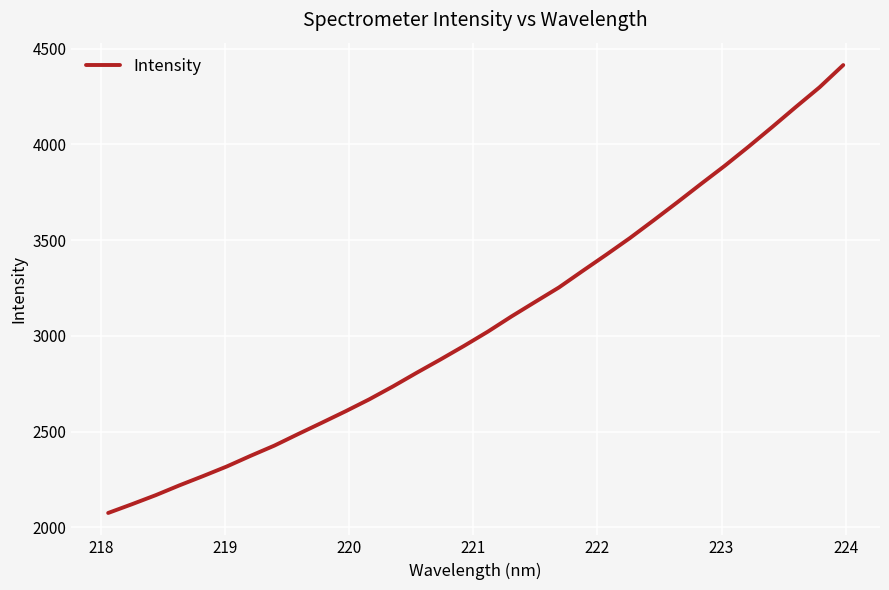

What is the maximum value shown in the chart?

4414.8